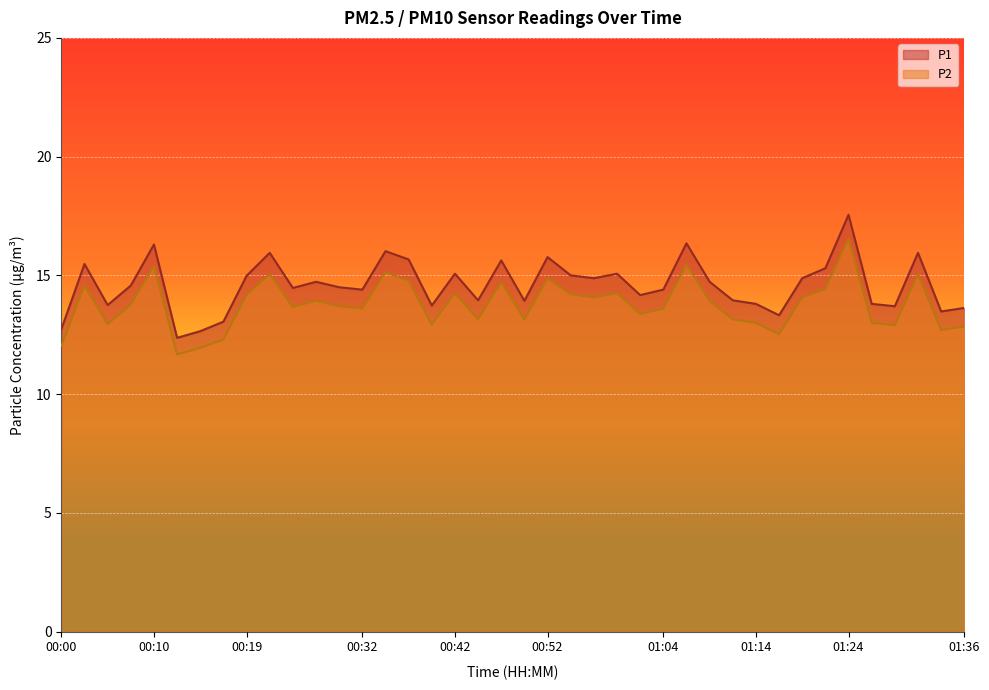

How many lines are shown in the chart?

2